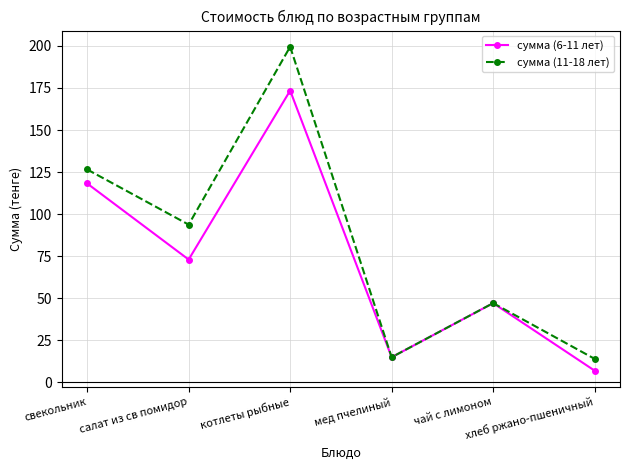

Reading left to right, extract all data points from this chart.

сумма (6-11 лет): 118.2	73.0	173.4	15.0	47.1	7.0
сумма (11-18 лет): 126.6	93.8	199.5	15.0	47.1	14.0